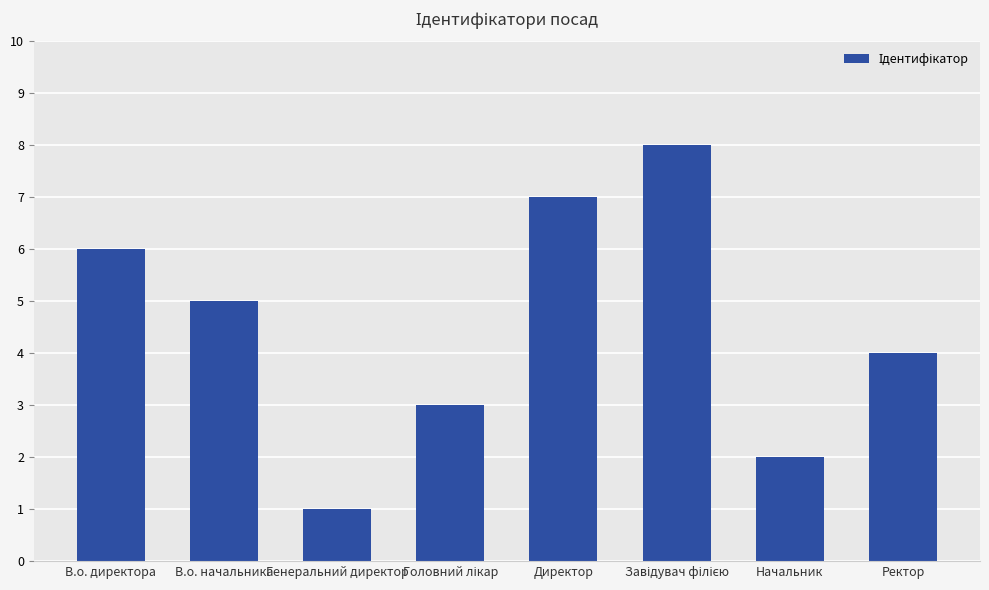

What is the smallest value displayed?

1